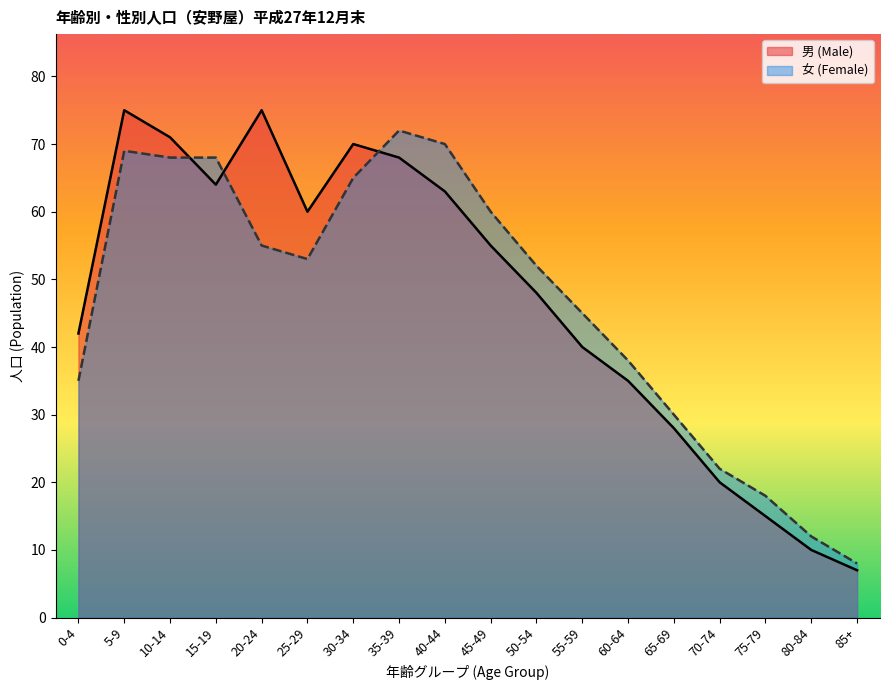

Rank the series by their maximum value, from lowest to highest.

女 (Female), 男 (Male)